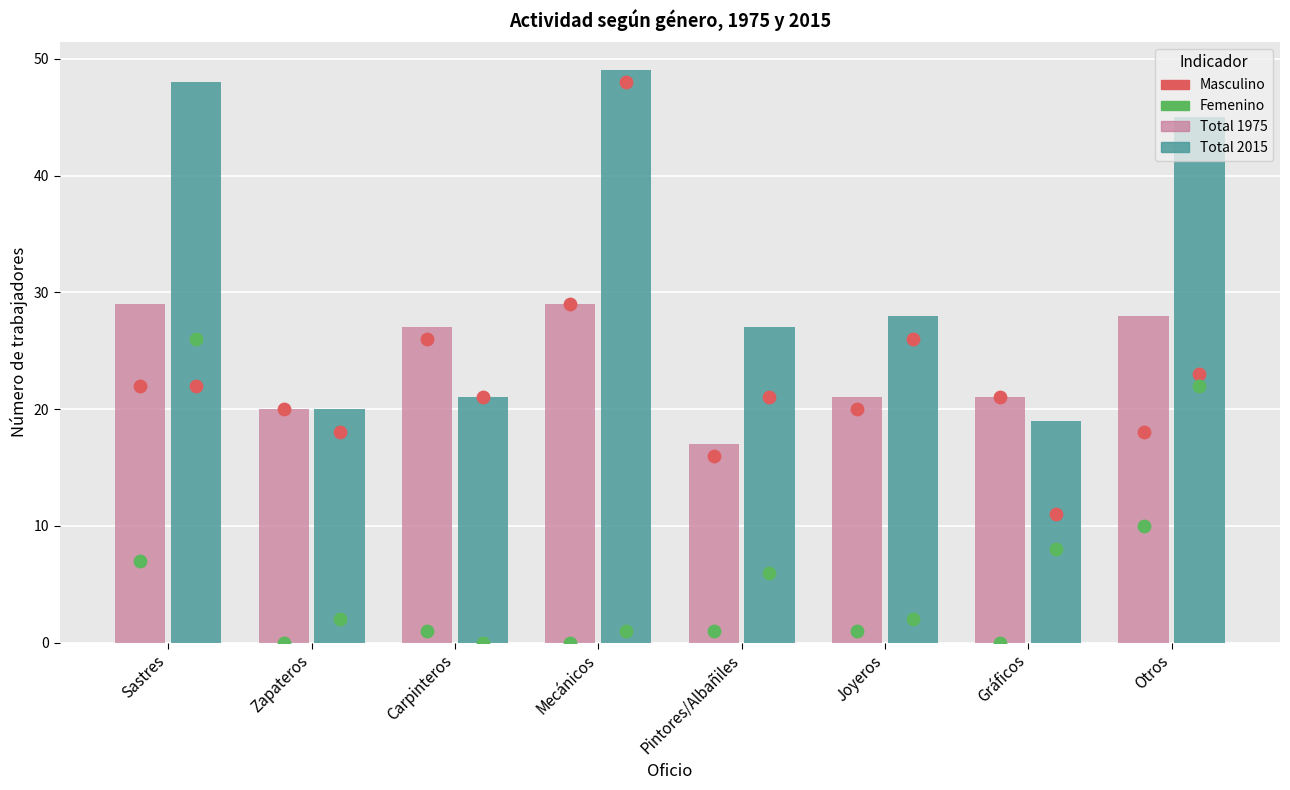

Is the value of Femenino (dot) at Zapateros greater than the value of Total 1975 at Mecánicos?

No